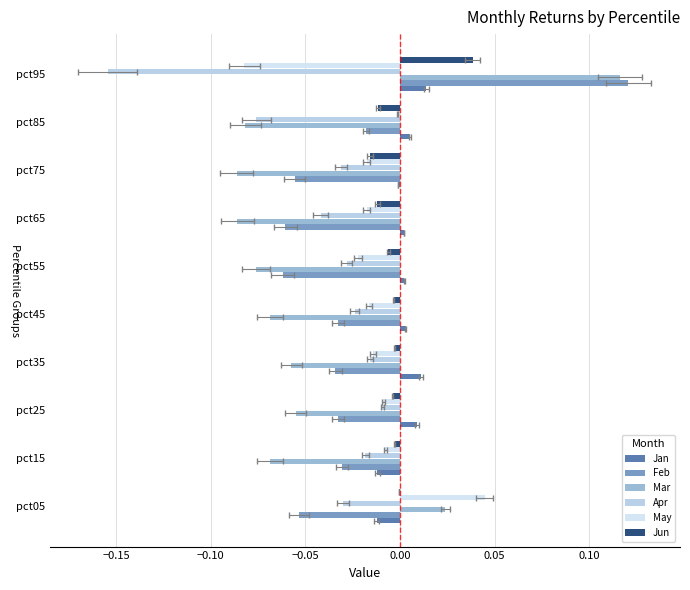

What is the value of the Mar bar at the 2nd from the left?

-0.1